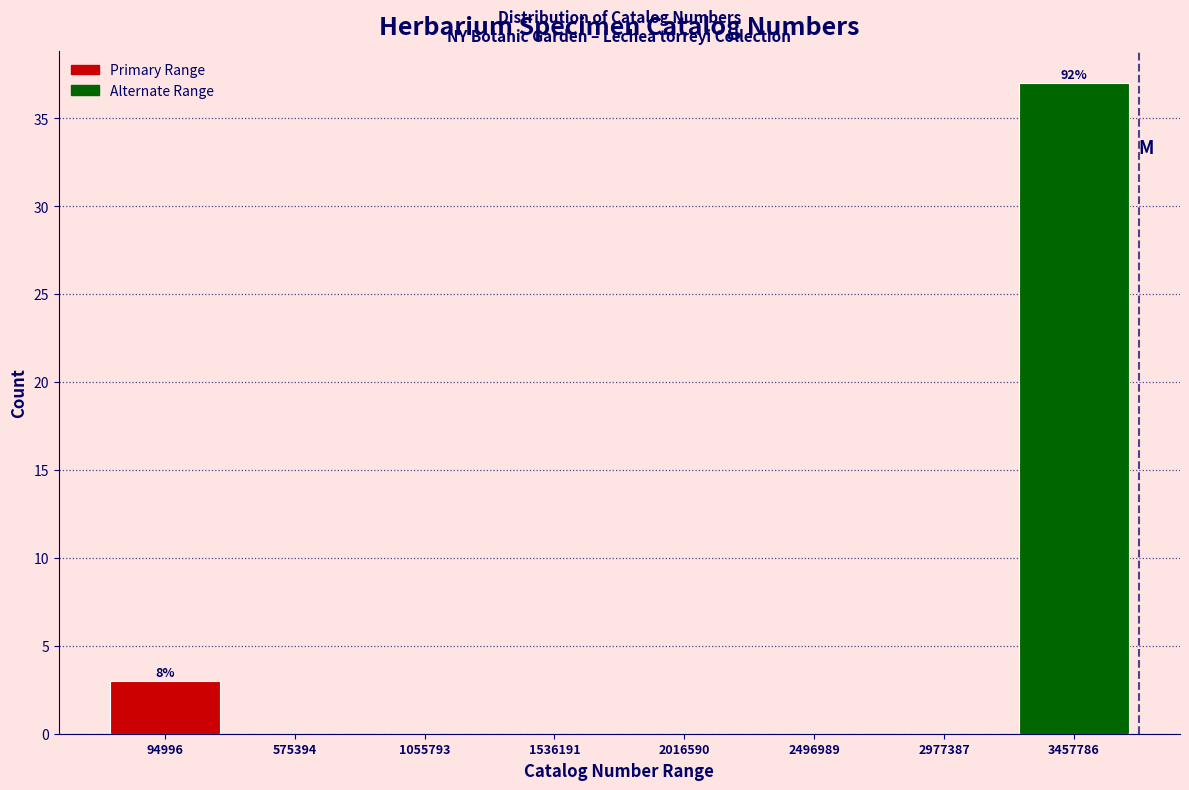

Reading left to right, transcribe all the data shown in this chart.

94996=3	575394=0	1055793=0	1536191=0	2016590=0	2496989=0	2977387=0	3457786=37